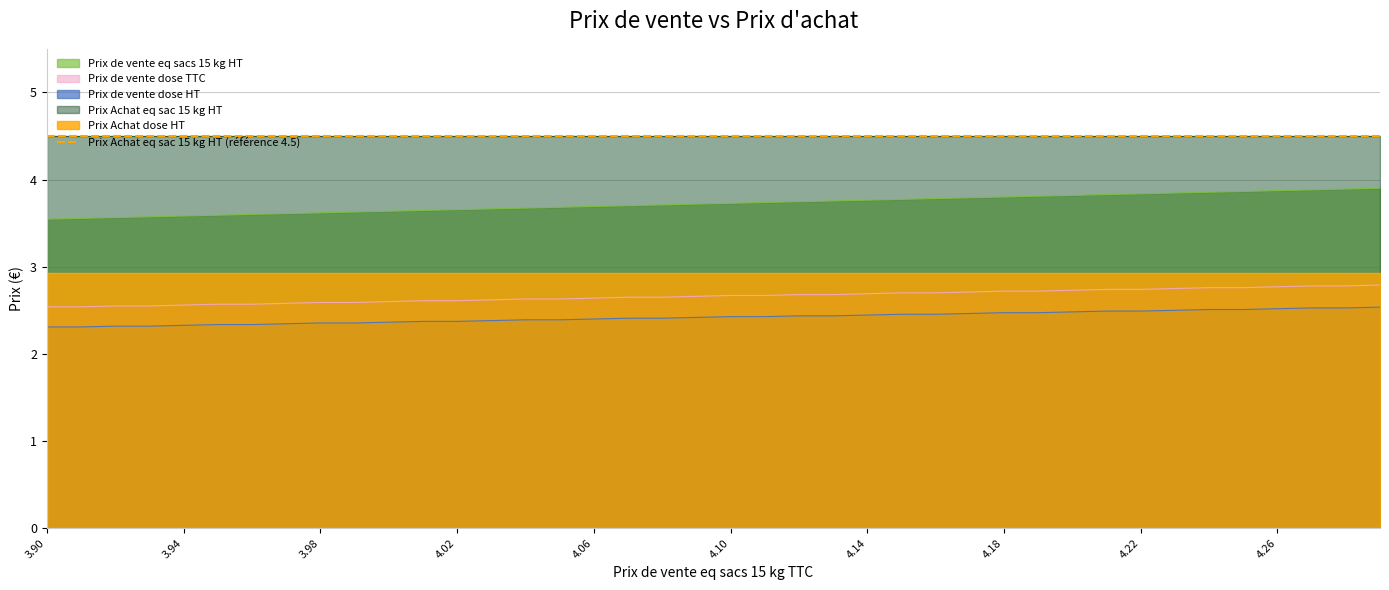

True or false: Prix de vente dose HT and Prix de vente eq sacs 15 kg HT intersect in this chart.

False